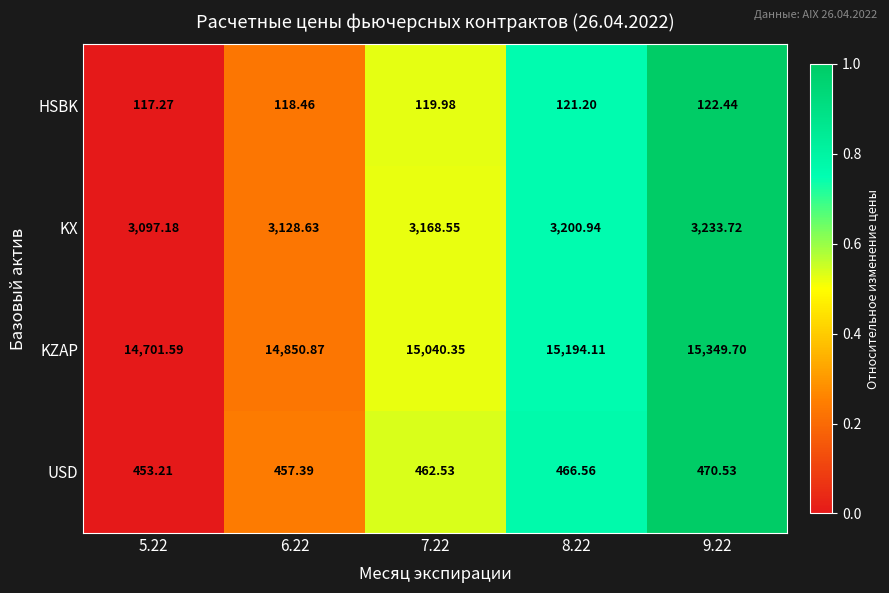

Is the value of HSBK at 7.22 greater than the value of KX at 7.22?

No